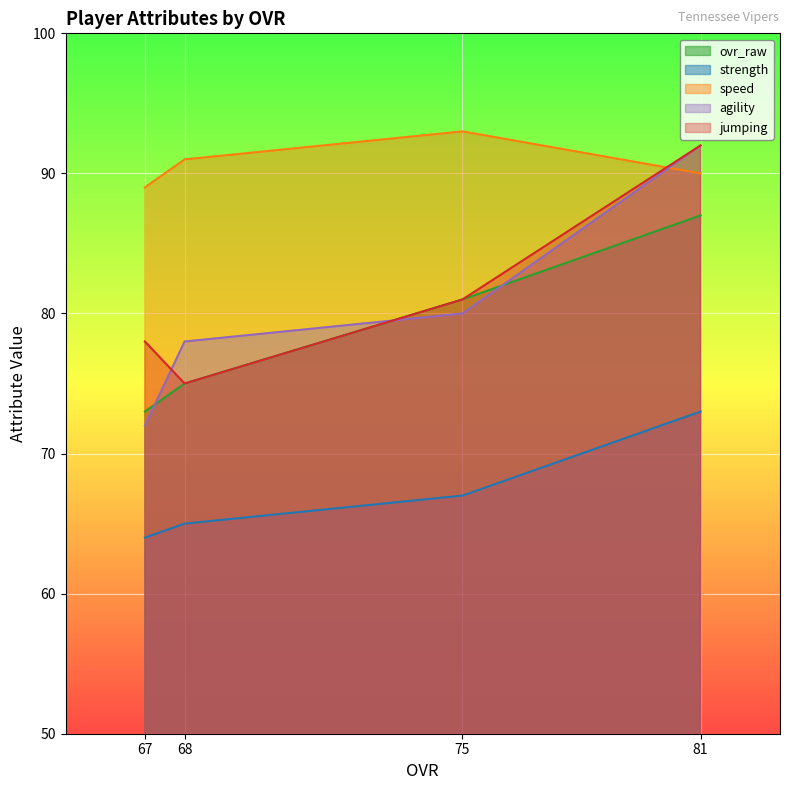

True or false: jumping and strength intersect in this chart.

False